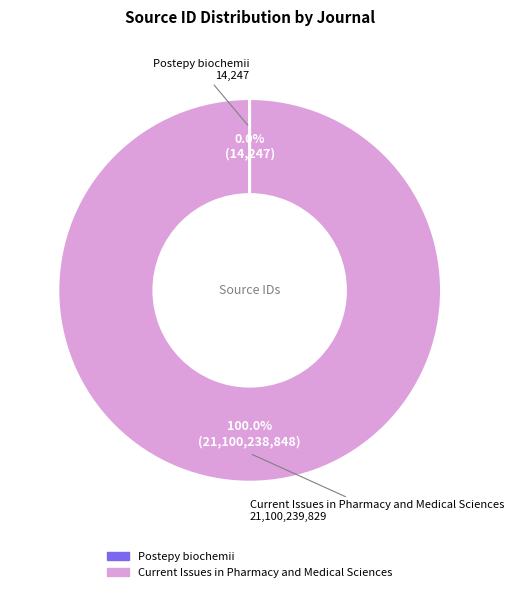

Does Current Issues in Pharmacy and Medical Sciences represent more than half of the total?

Yes